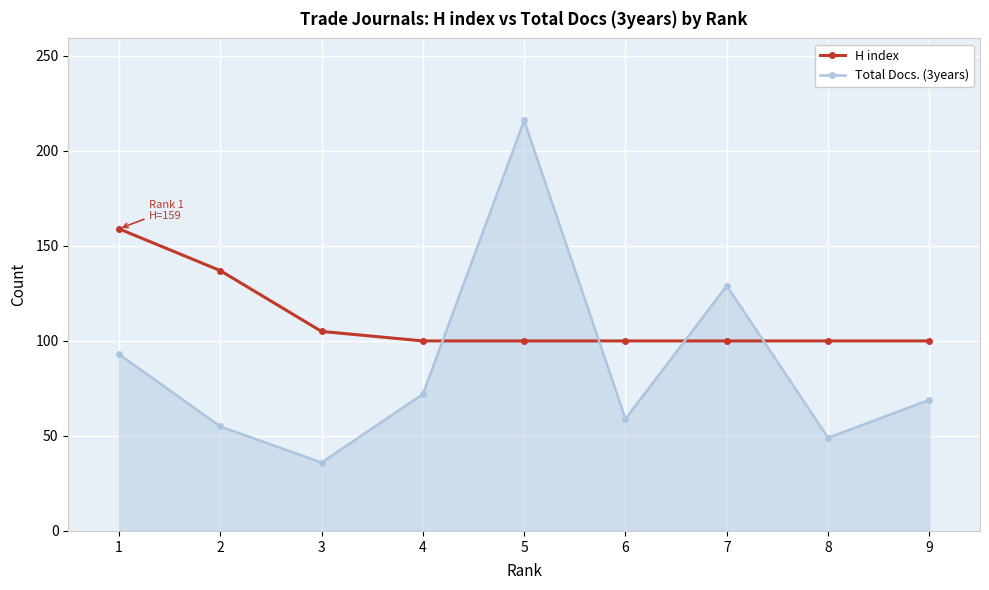

Which series ends up on top after the final intersection of Total Docs. (3years) and H index?

H index